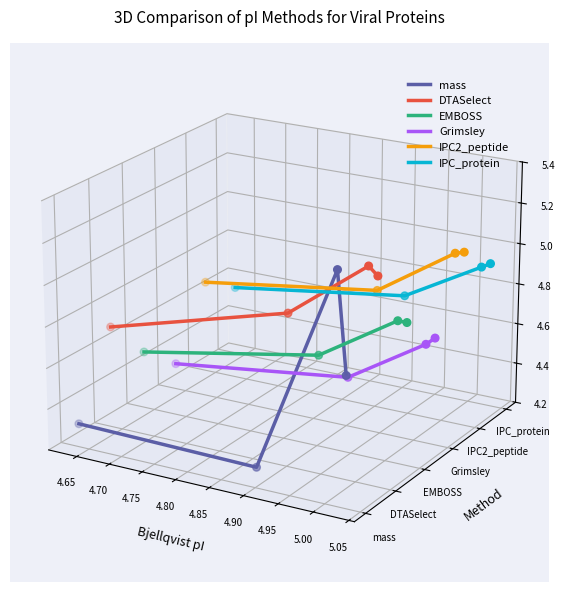

At how many categories does at least one series exceed 0?

4